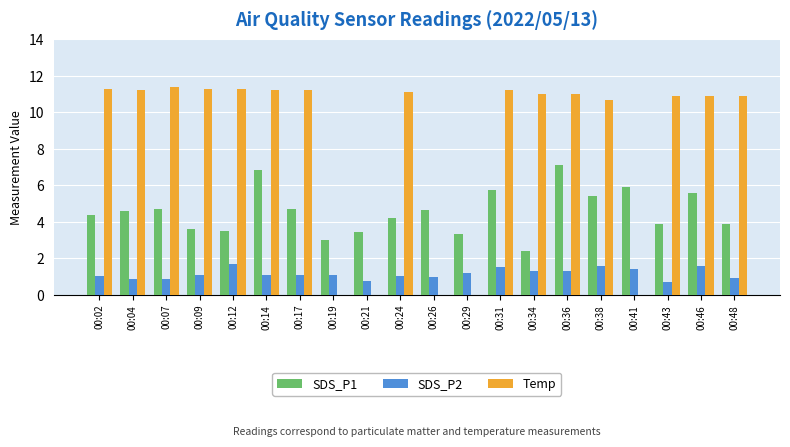

Does the chart contain stacked bars?

No